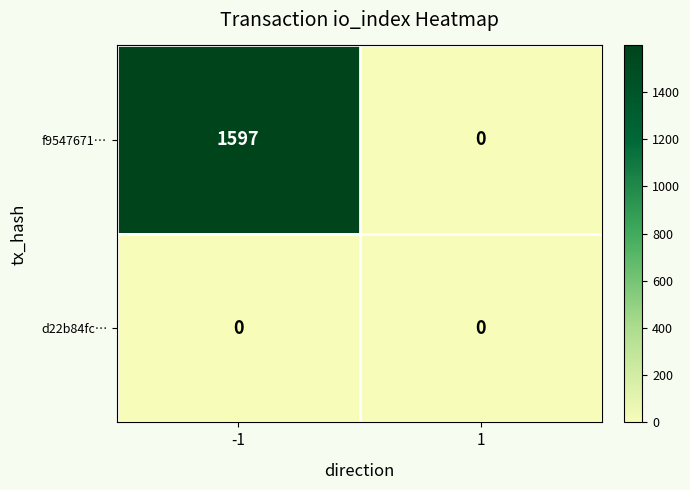

Reading right to left, extract all data points from this chart.

f9547671…: 0	1597
d22b84fc…: 0	0